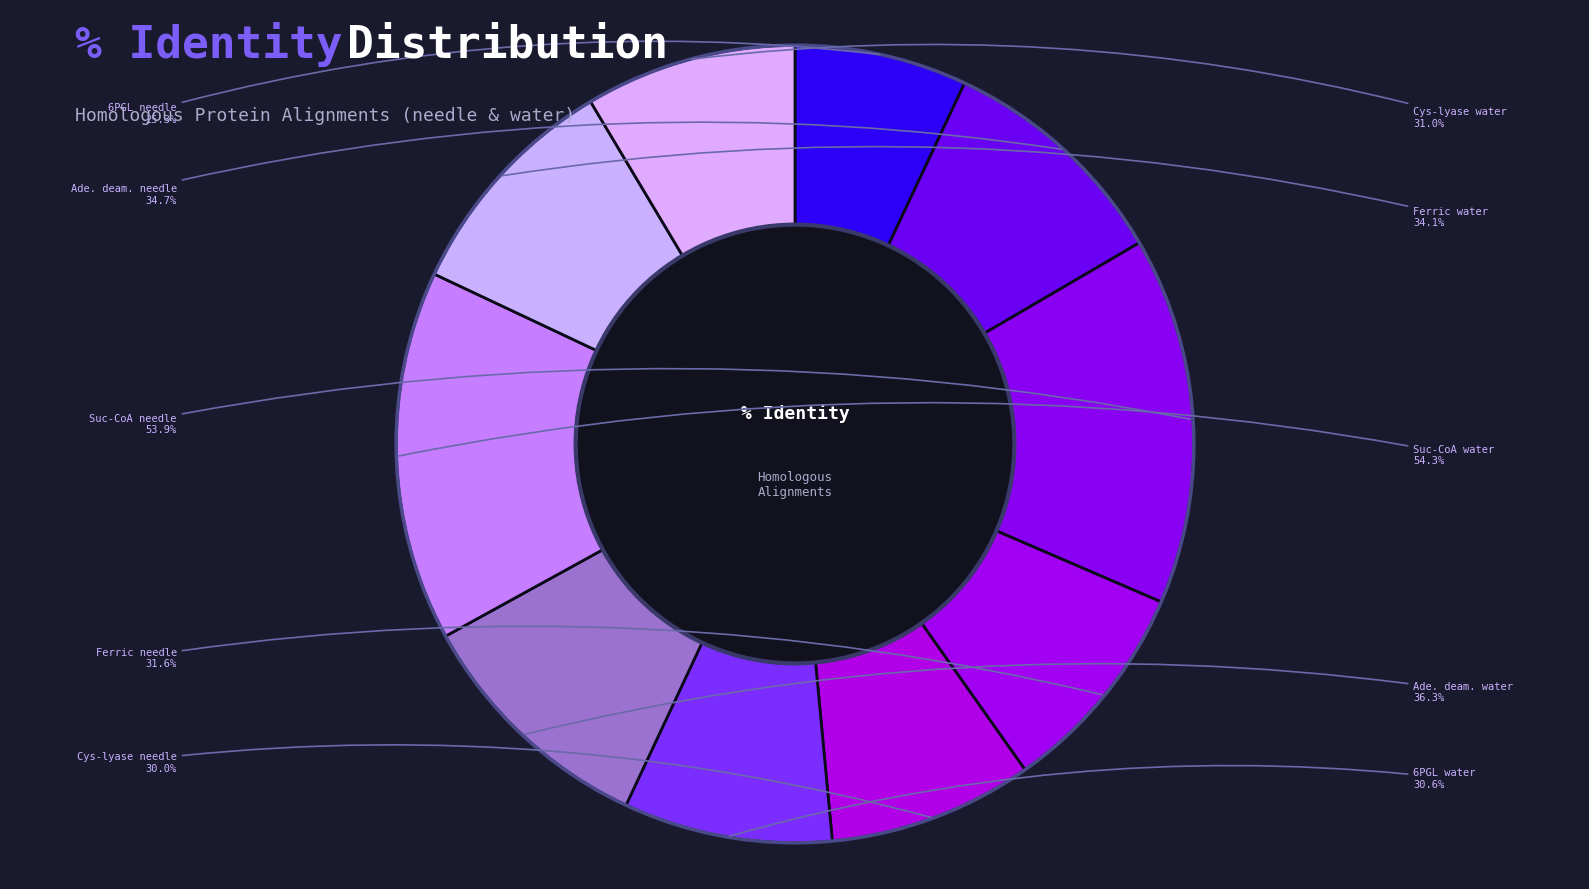

What is the smallest slice in the pie chart?

6-phosphogluconolactonase (needle)